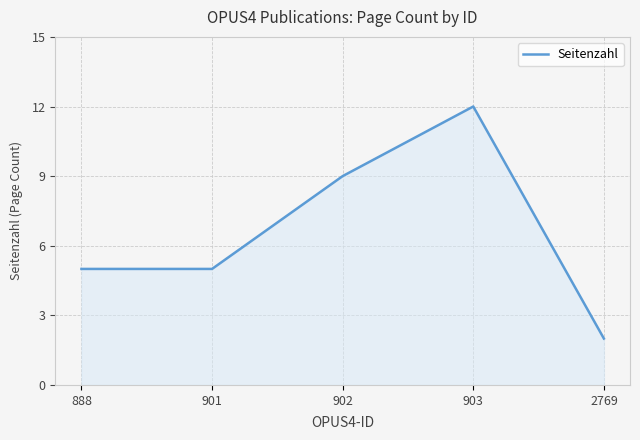

What is the average value?

7